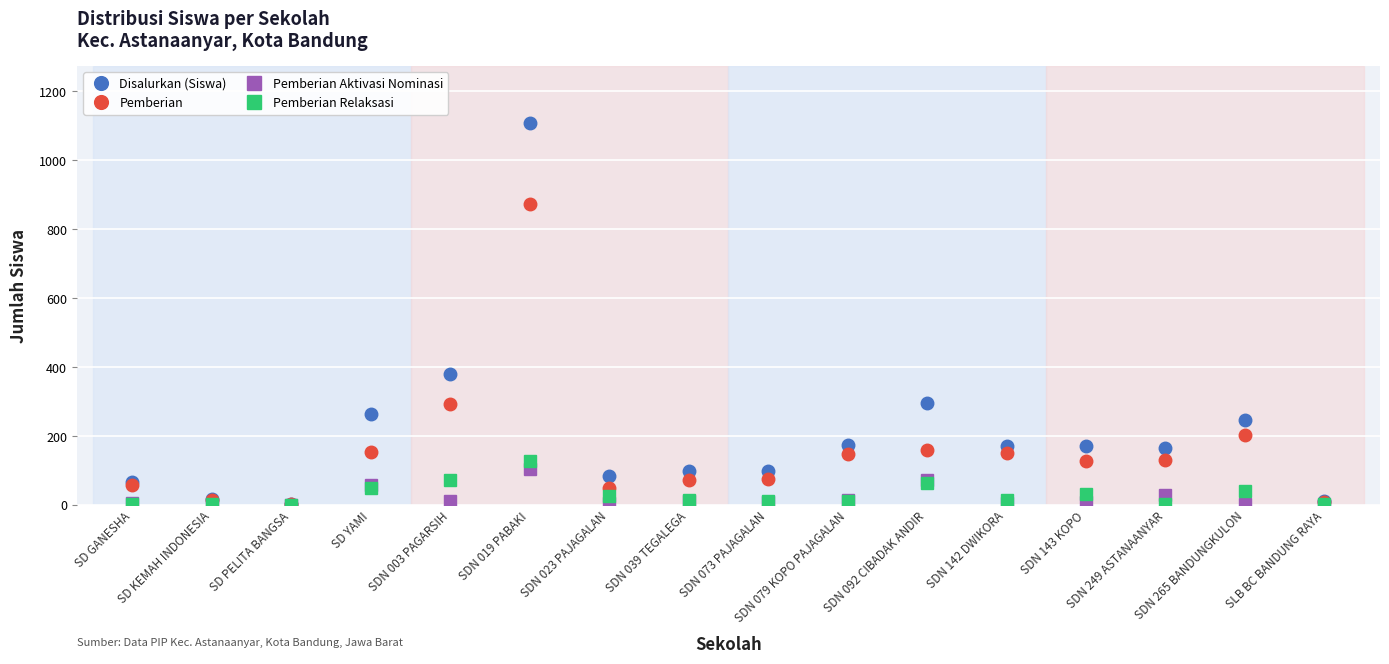

List the series in order of their peak value, highest first.

Disalurkan (Siswa), Pemberian, Pemberian Relaksasi, Pemberian Aktivasi Nominasi